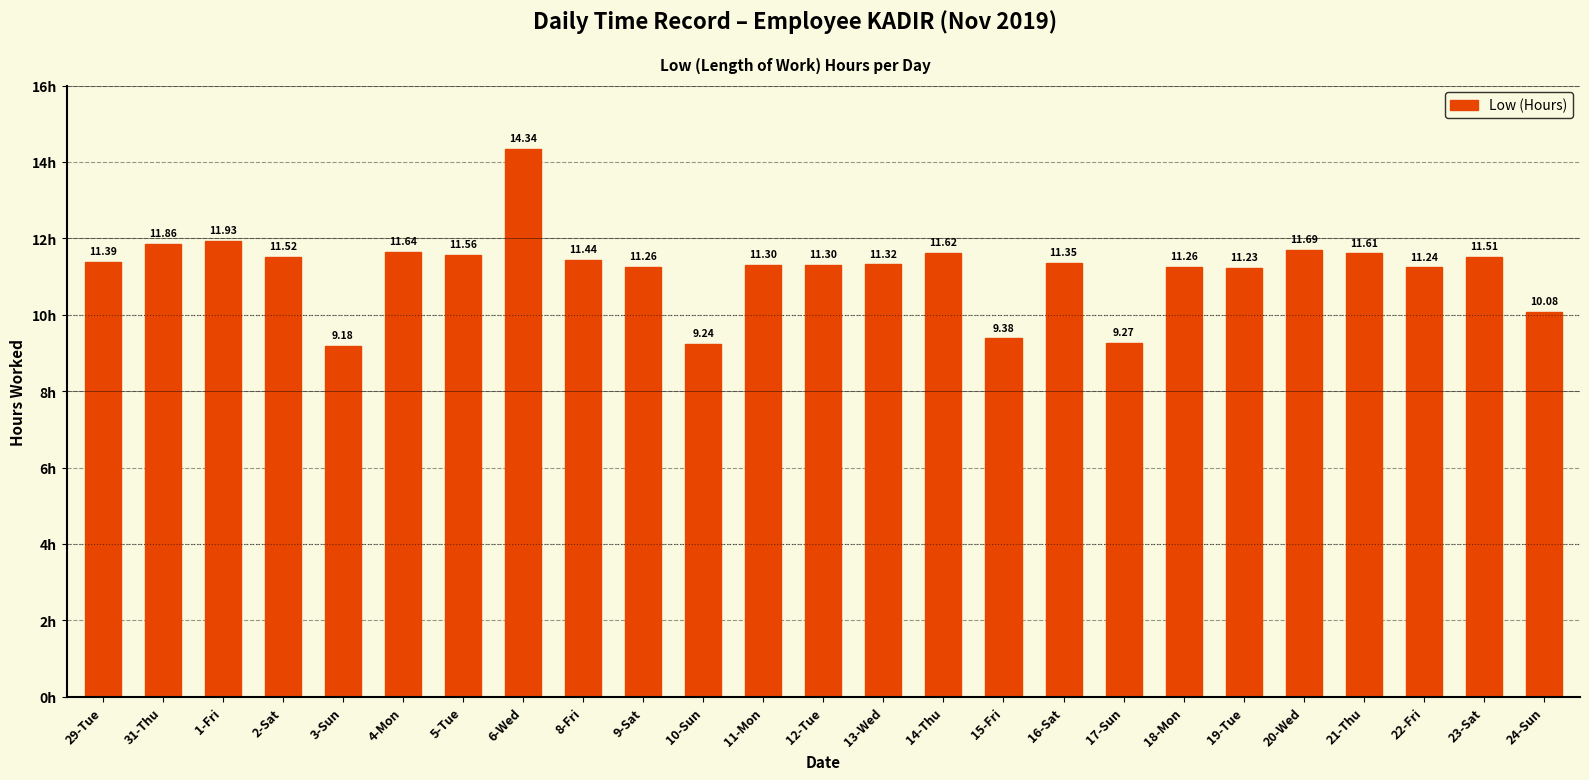

How many bars are there in total?

25